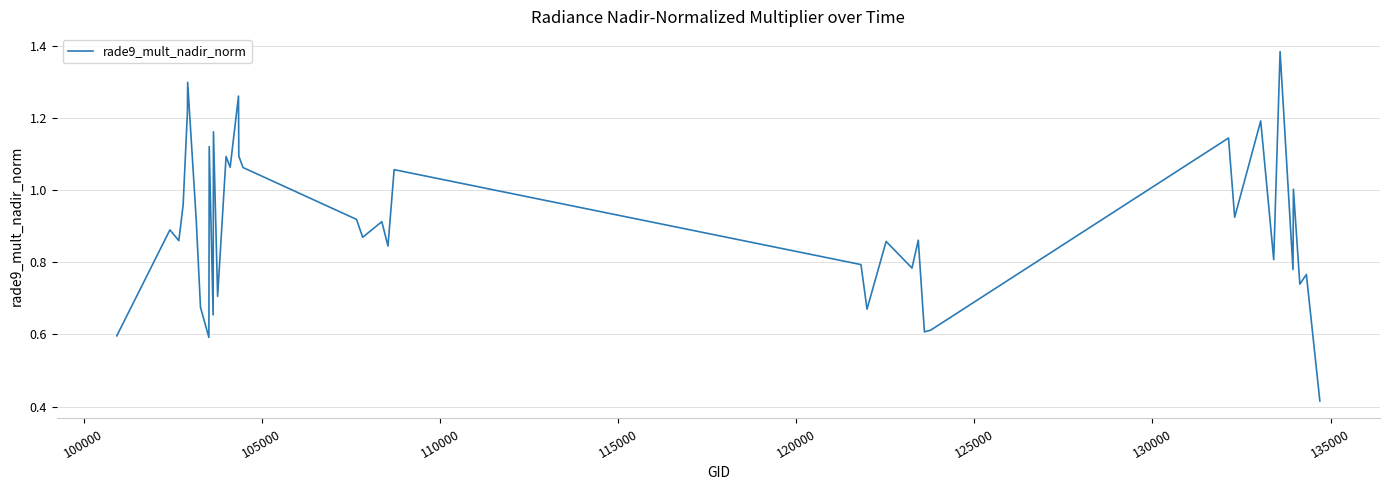

What is the sum of all values?

36.2